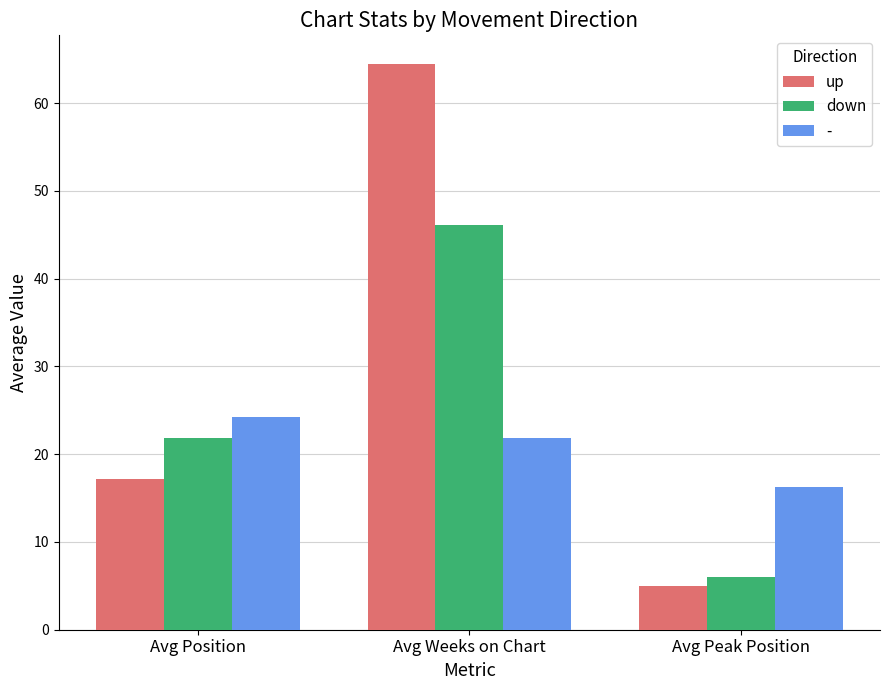

What are all the series names shown in the legend?

up, down, -